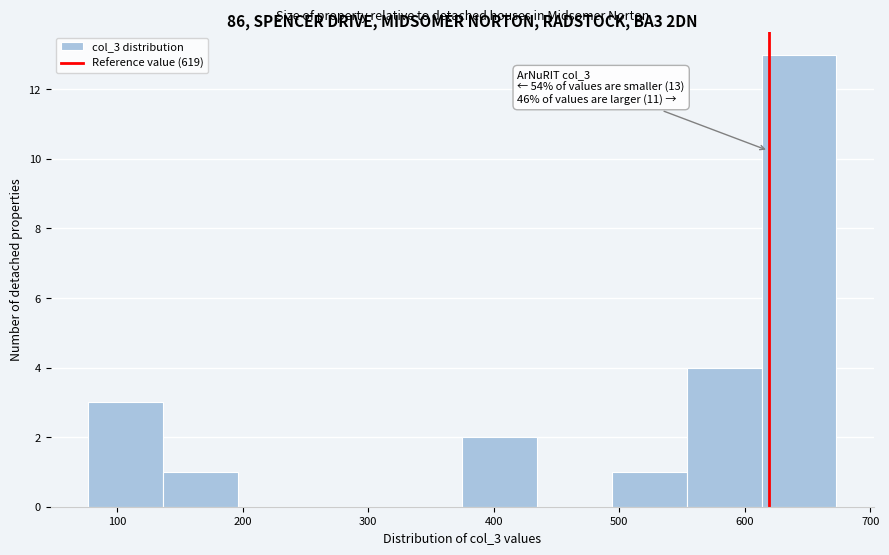

Over which range of the x-axis is the bar tallest?

610 to 670